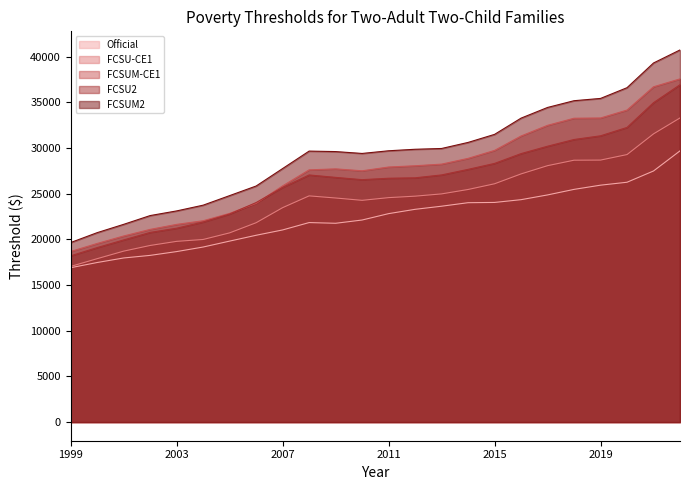

How many interior local valleys does the FCSU2 series have?

1